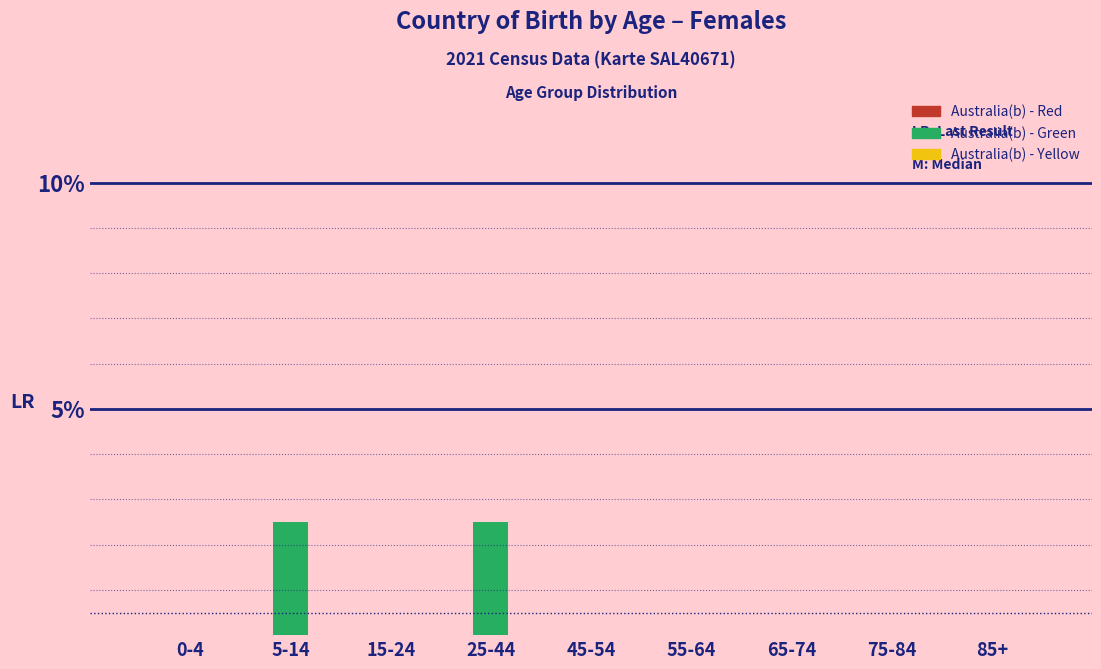

Reading right to left, transcribe all the data shown in this chart.

85+=0.0	75-84=0.0	65-74=0.0	55-64=0.0	45-54=0.0	25-44=2.5	15-24=0.0	5-14=2.5	0-4=0.0